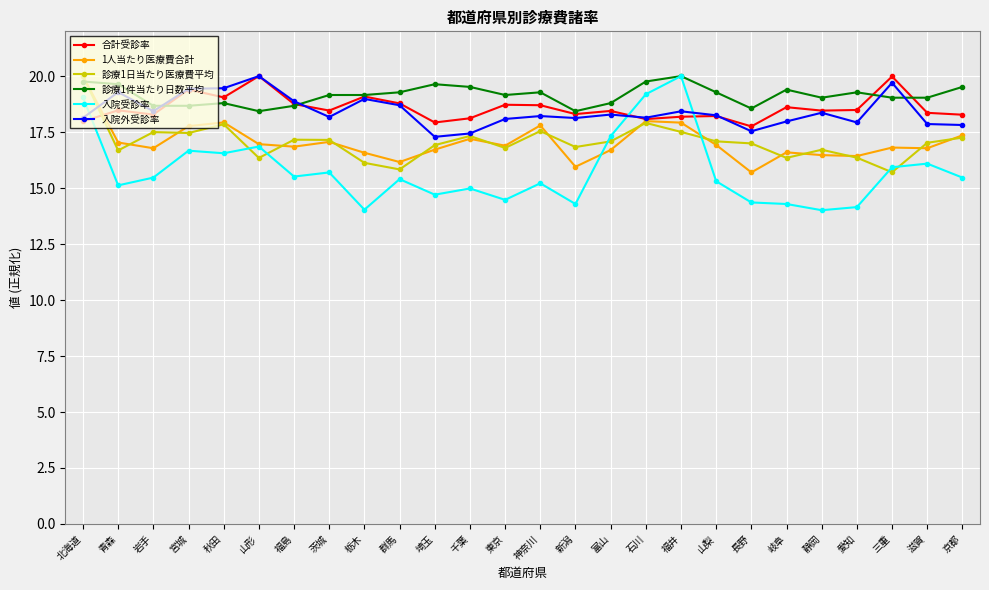

What is the label of the 24th point from the left?

三重